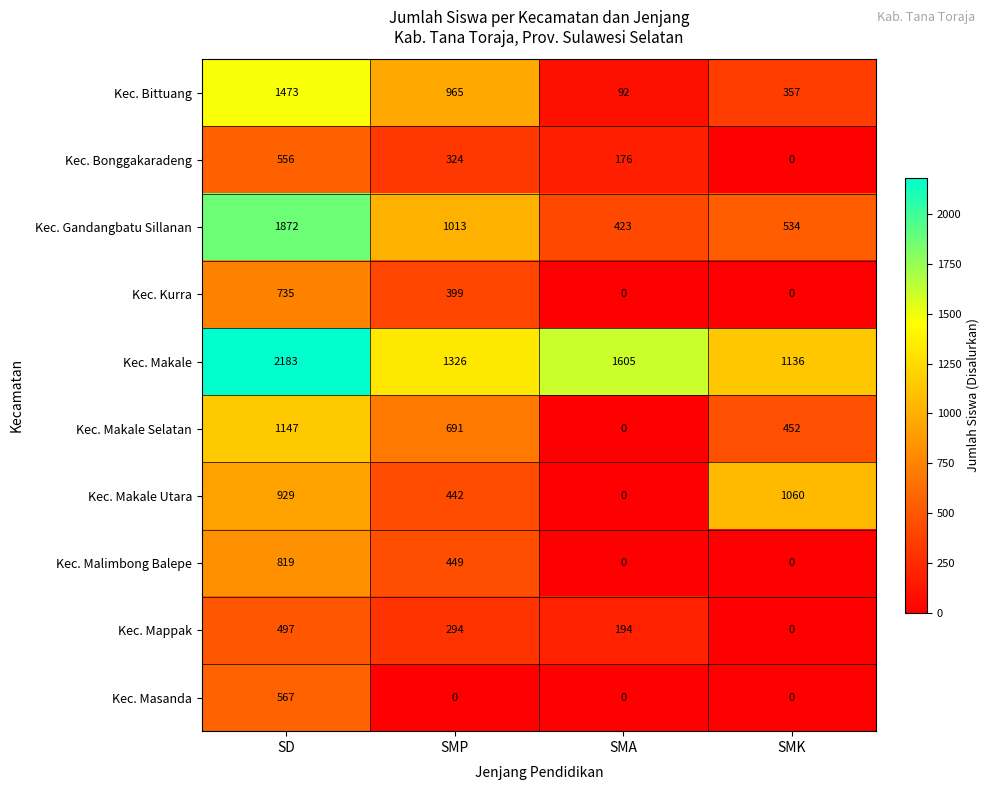

What is the difference between the Kec. Kurra values at SD and SMK?

735